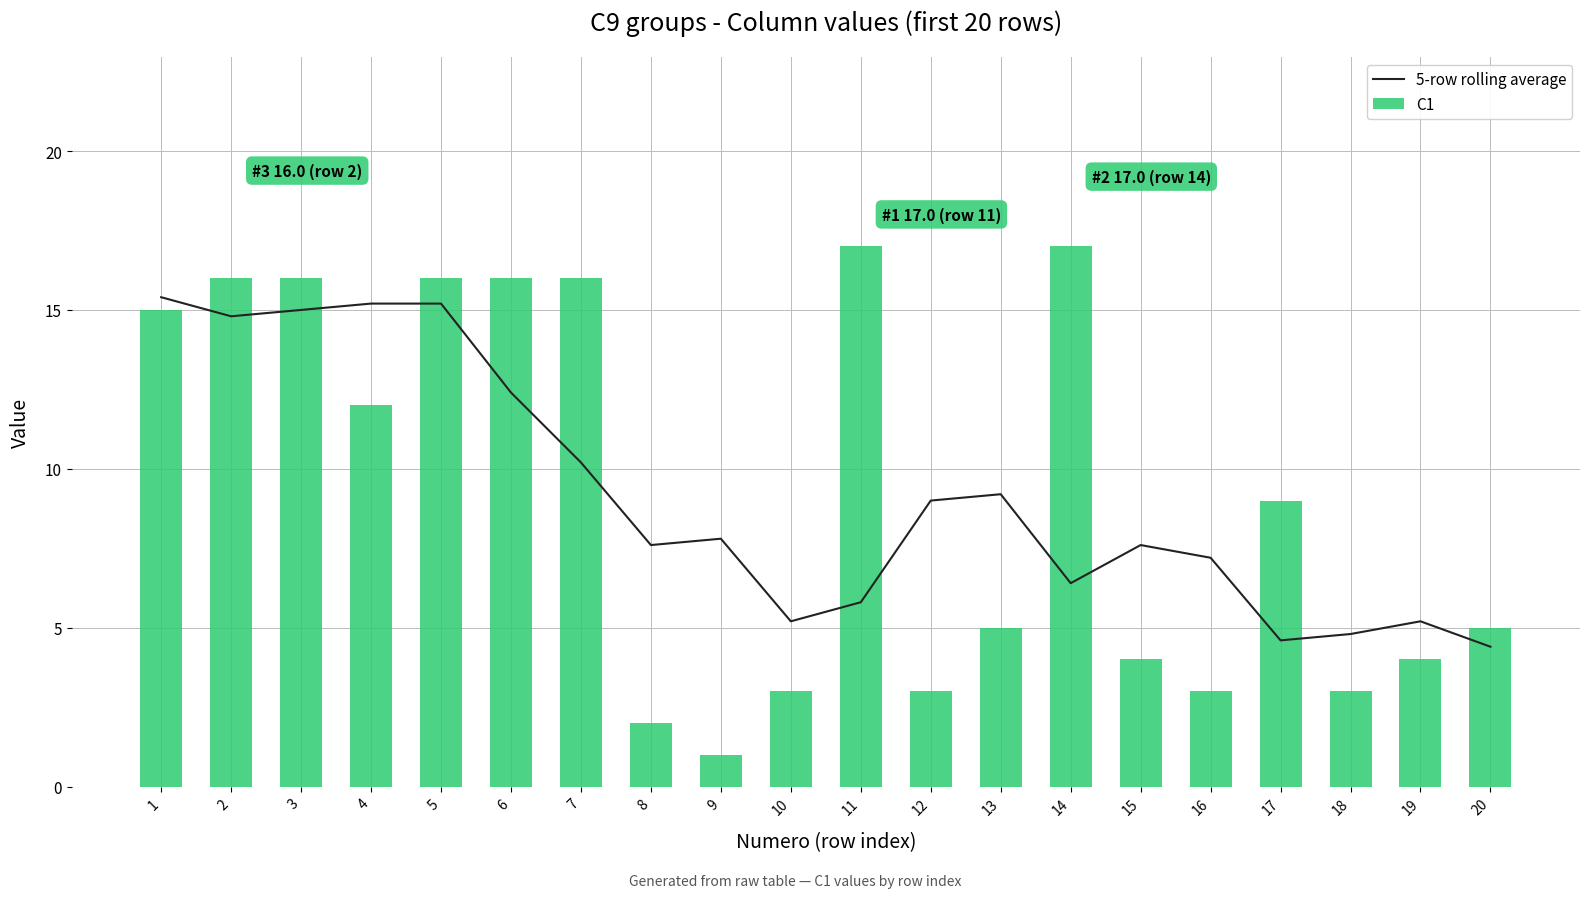

What is the difference between the 5-row rolling average values at 14 and 6?

6.0